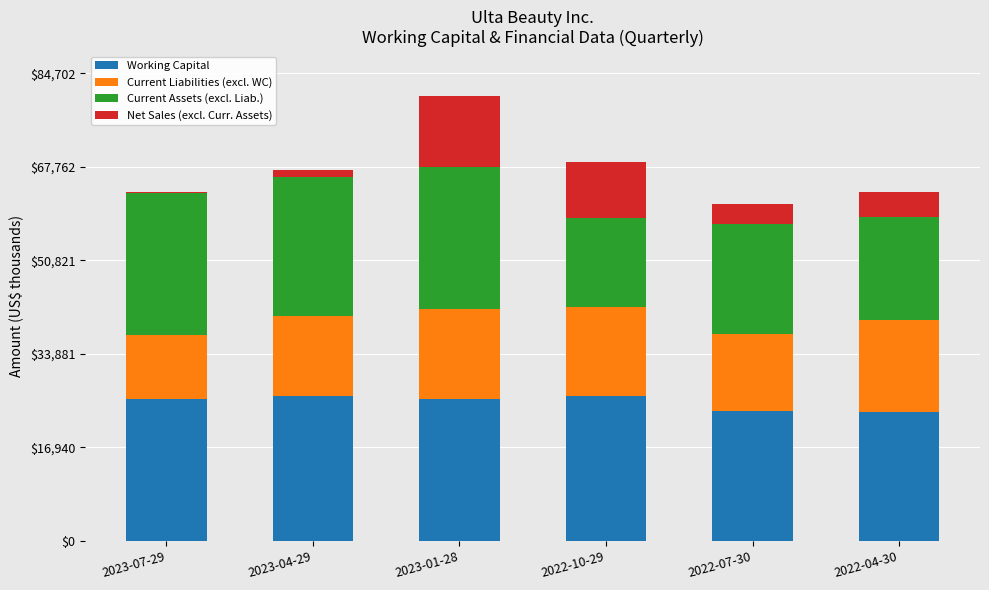

The Current Assets (excl. Liab.) series shows 6626.9 at 2022-07-30. True or false?

False